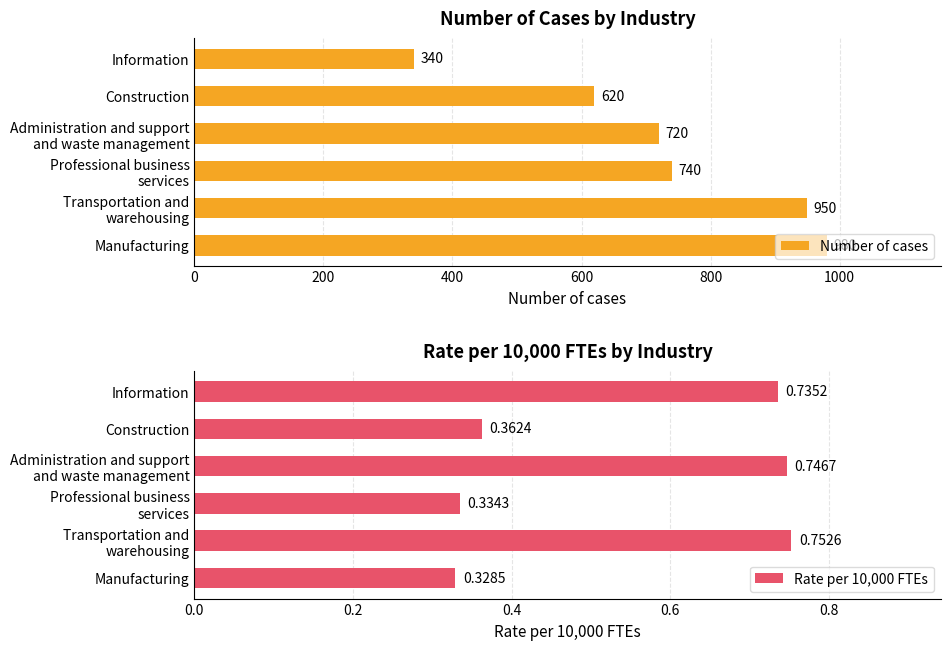

List the series in order of their overall mean, lowest first.

Rate per 10,000 FTEs, Number of cases